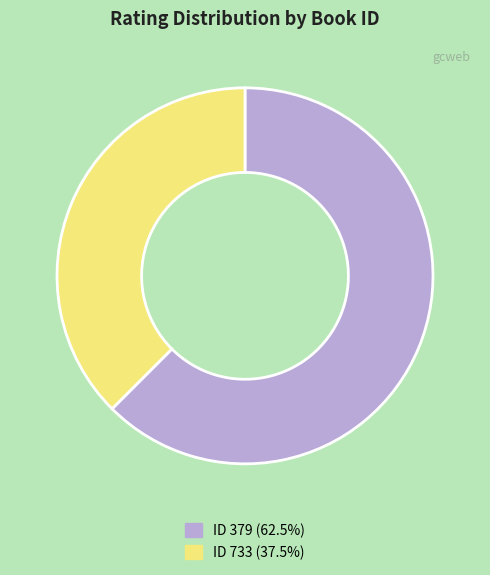

Is there a majority slice in this chart?

Yes